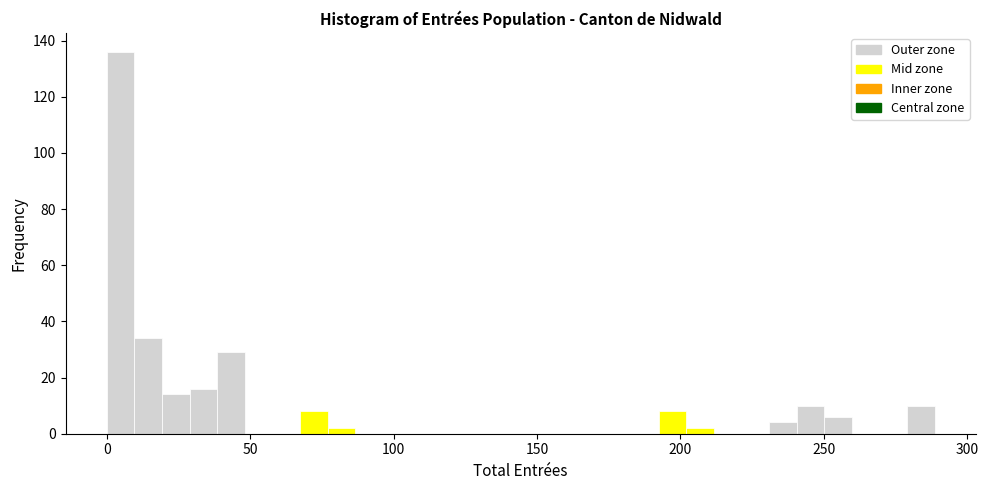

Read against the x-axis, roughly where is the centre of the tallest bar?

5